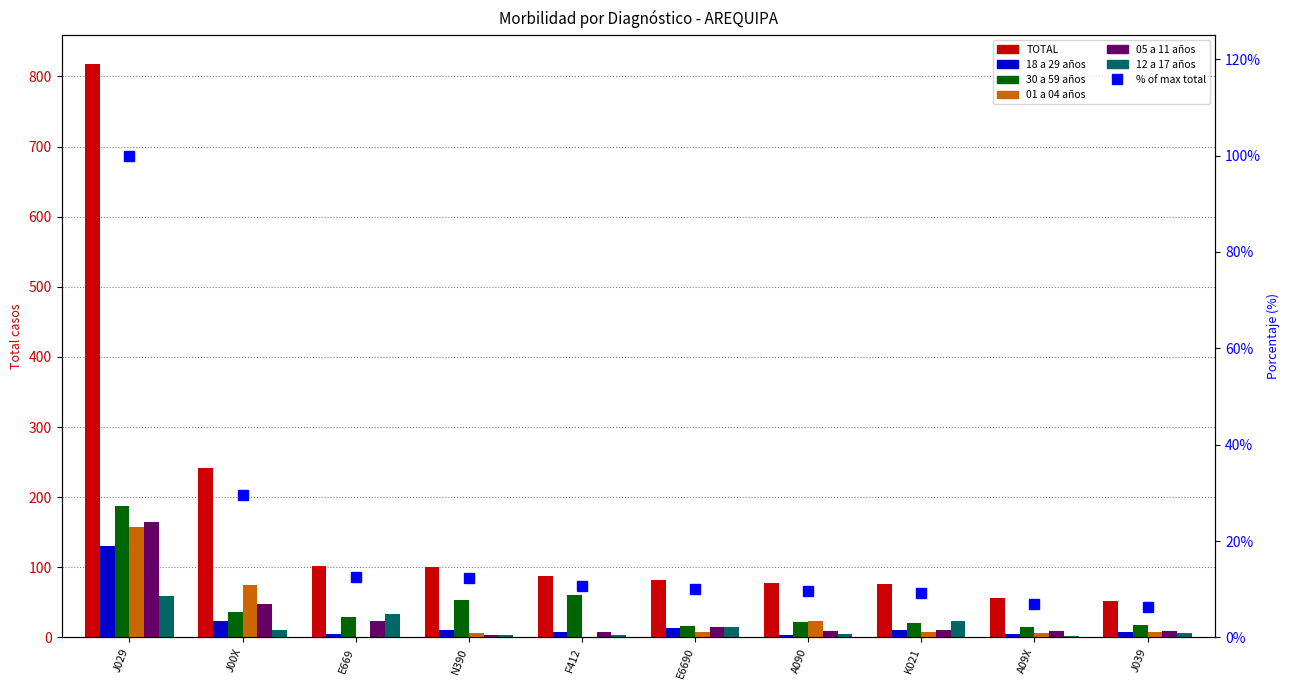

Between J00X and E669, which series saw the biggest shift?

TOTAL